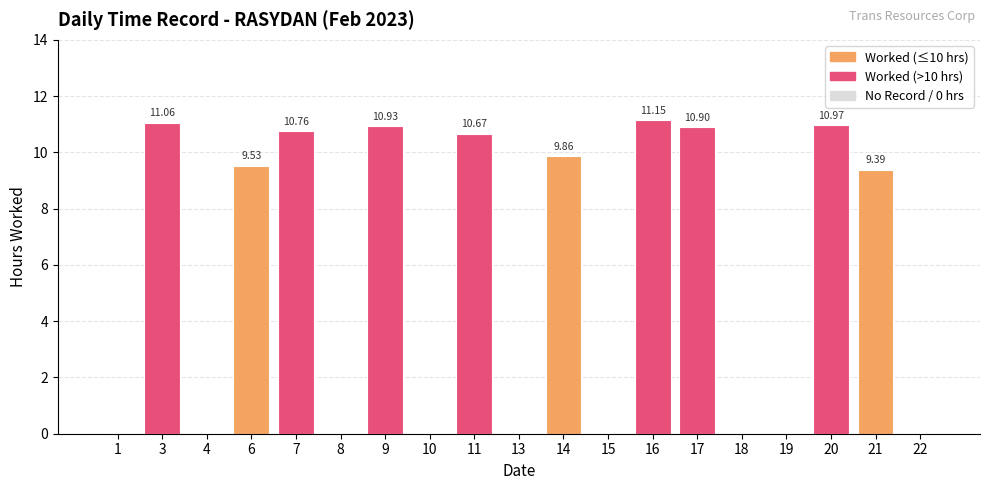

What is the change in value from 4 to 20?

+11.0